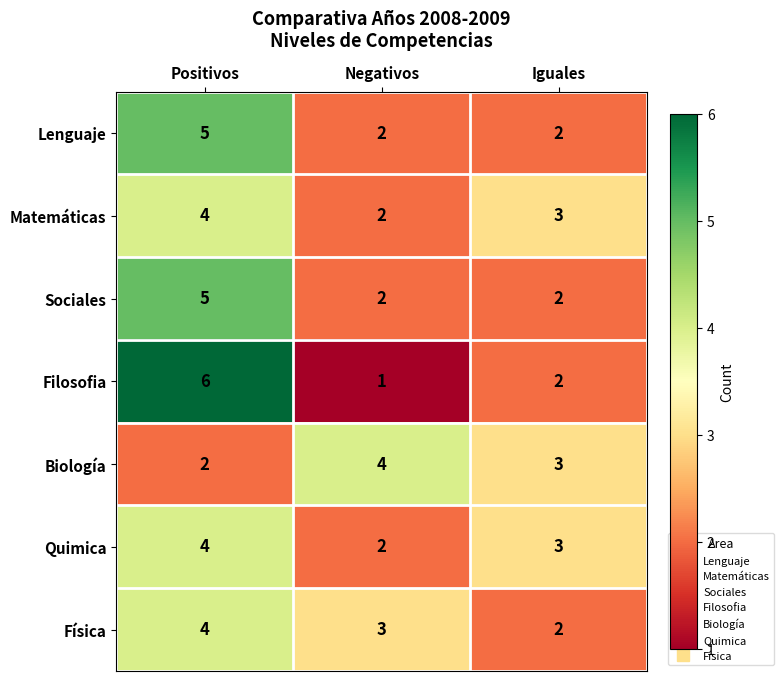

The Filosofia series shows 1 at Iguales. True or false?

False